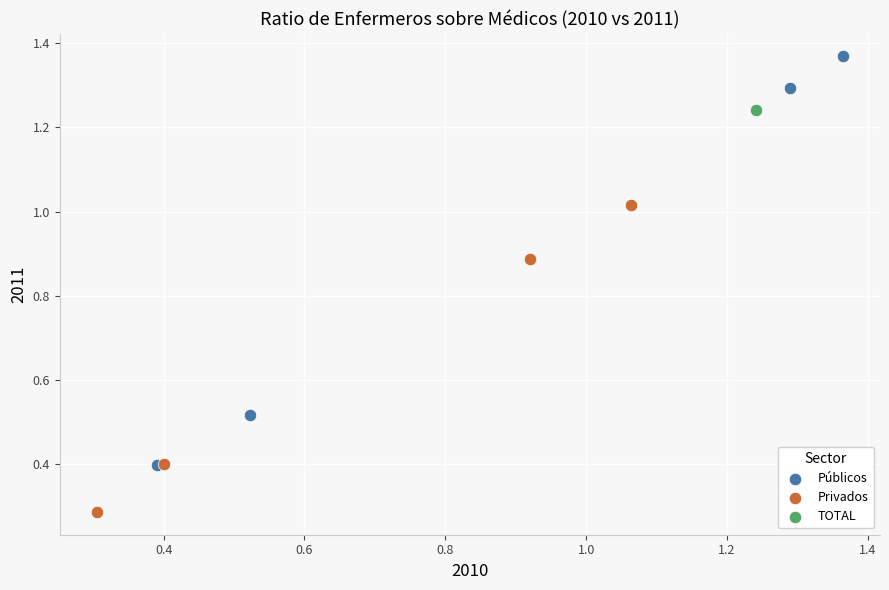

Which series contains the lowest Y value?

Privados